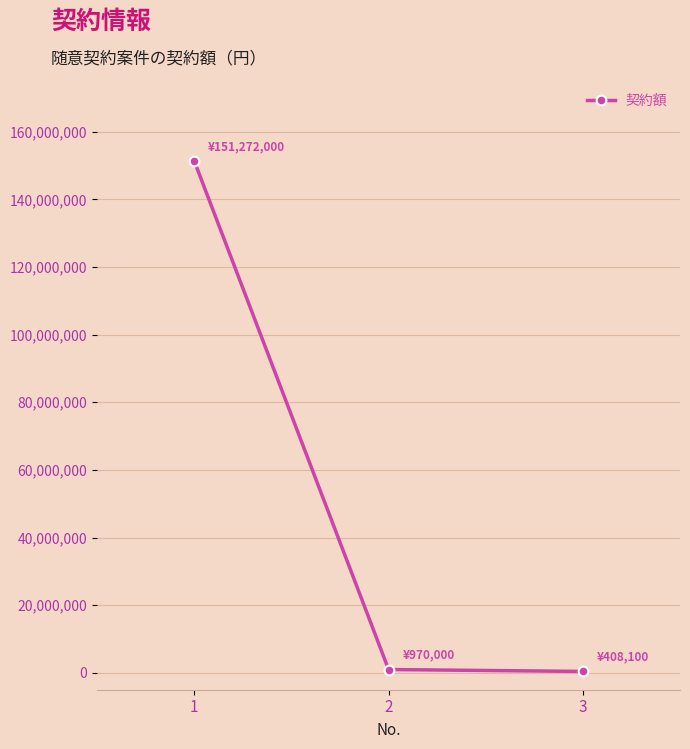

Is it true that the value at 1 is 151272000?

True